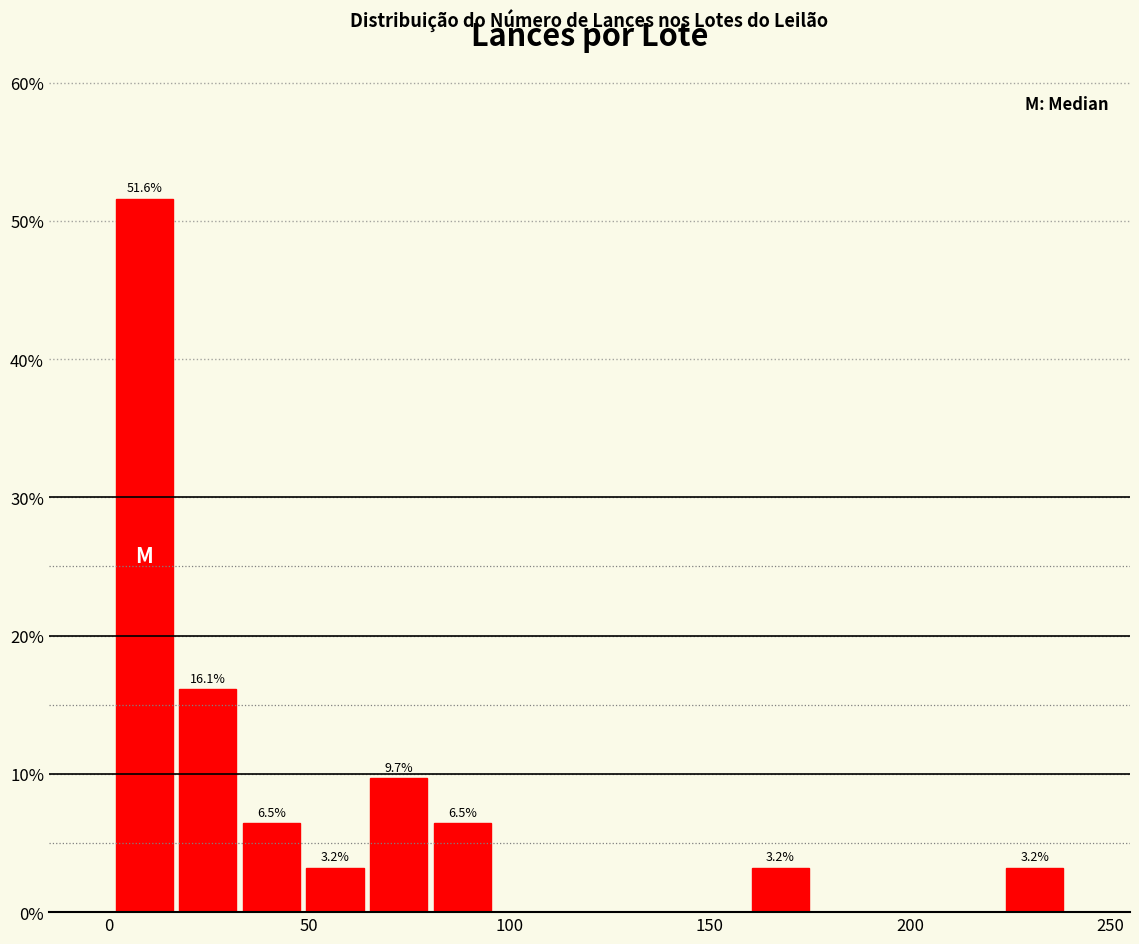

Around what value on the x-axis is the tallest bar? Give the approximate position of its centre, as read against the axis.

10